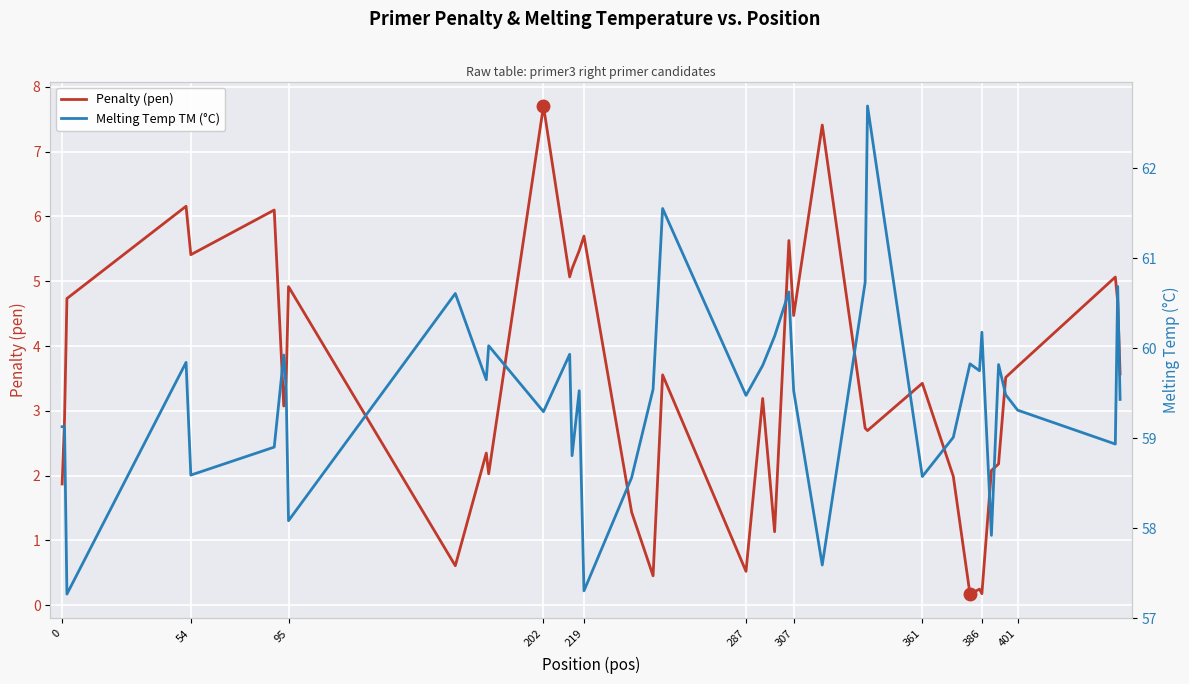

True or false: Penalty (pen) has a value of 1.3 at 401.

False